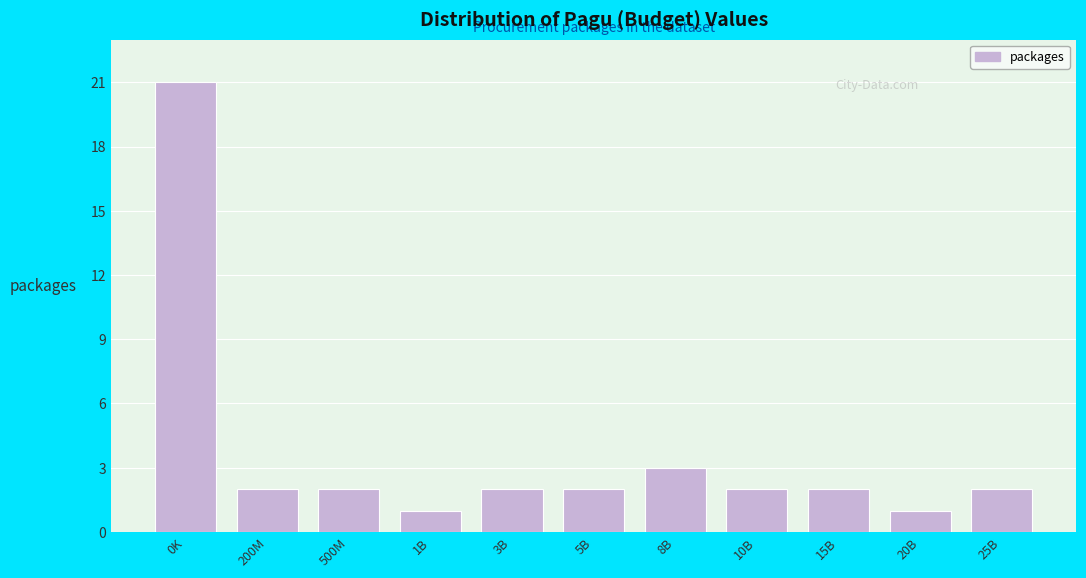

Reading left to right, transcribe all the data shown in this chart.

0K=21	200M=2	500M=2	1B=1	3B=2	5B=2	8B=3	10B=2	15B=2	20B=1	25B=2